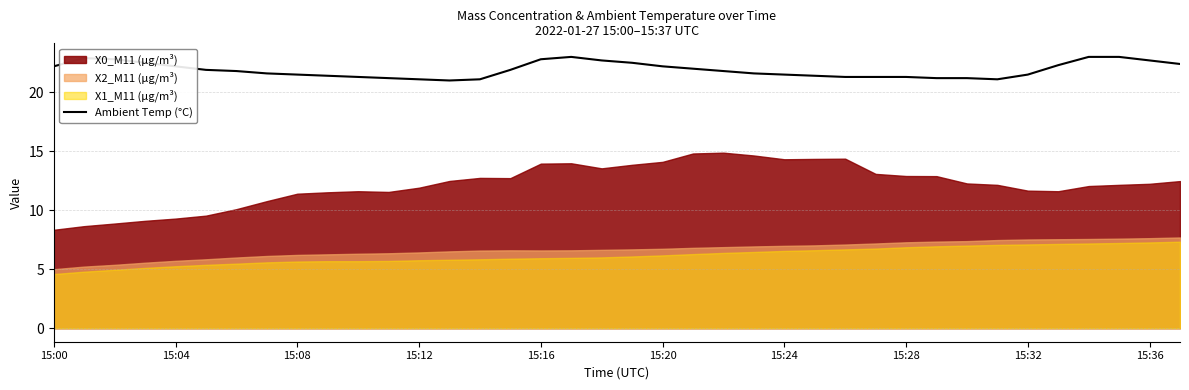

What is the highest value of the Ambient Temp (°C) series?

23.0